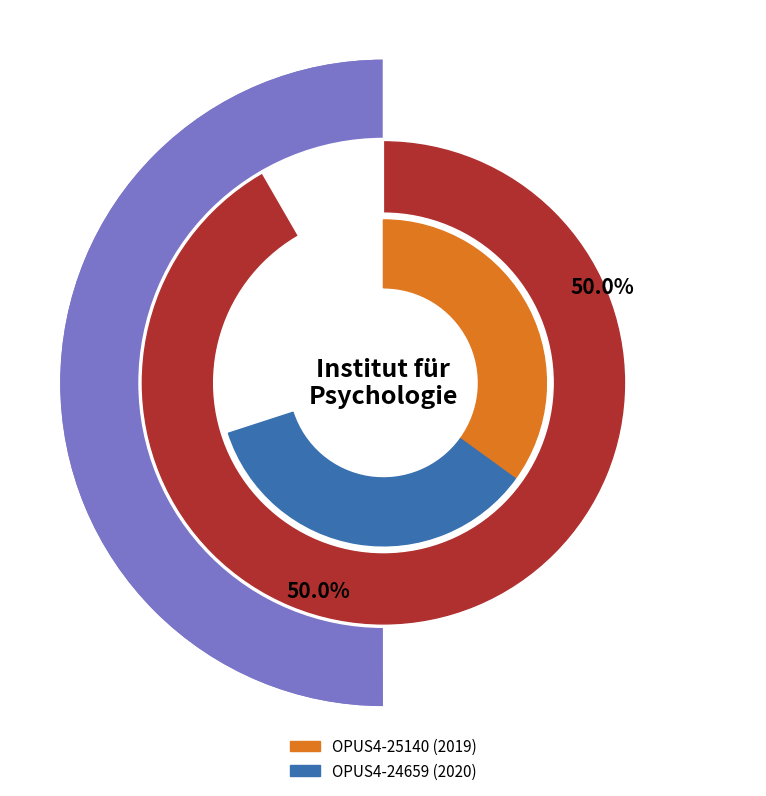

Which slice is the largest?

OPUS4-24659